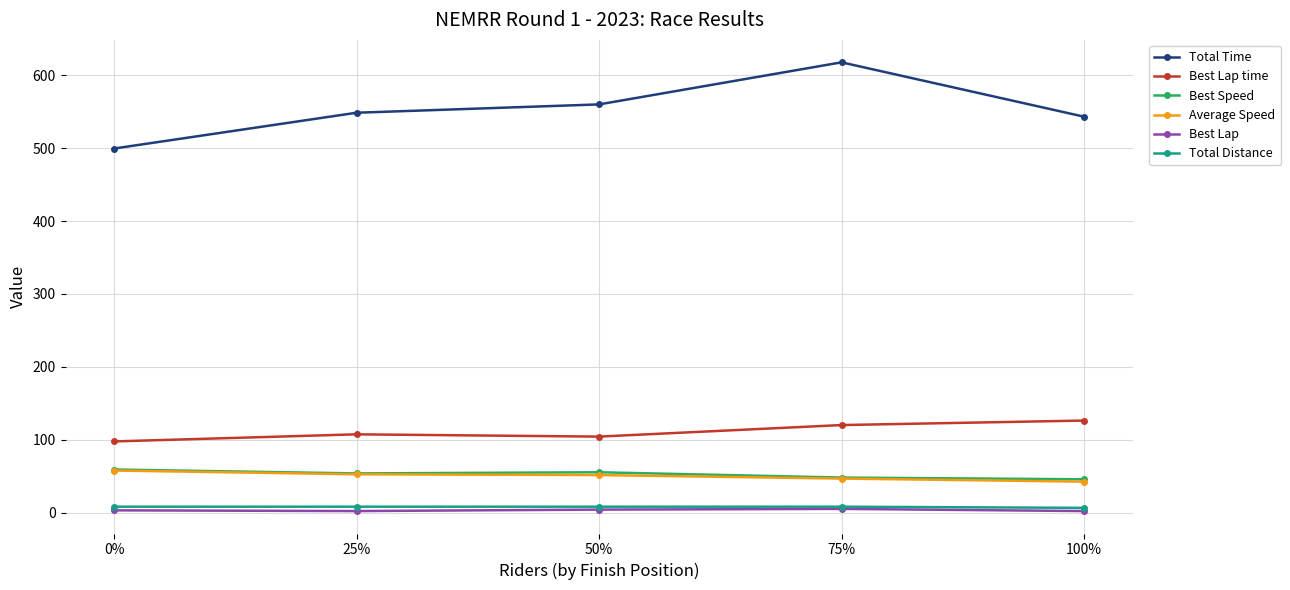

What is the label of the 5th point from the left?

100%